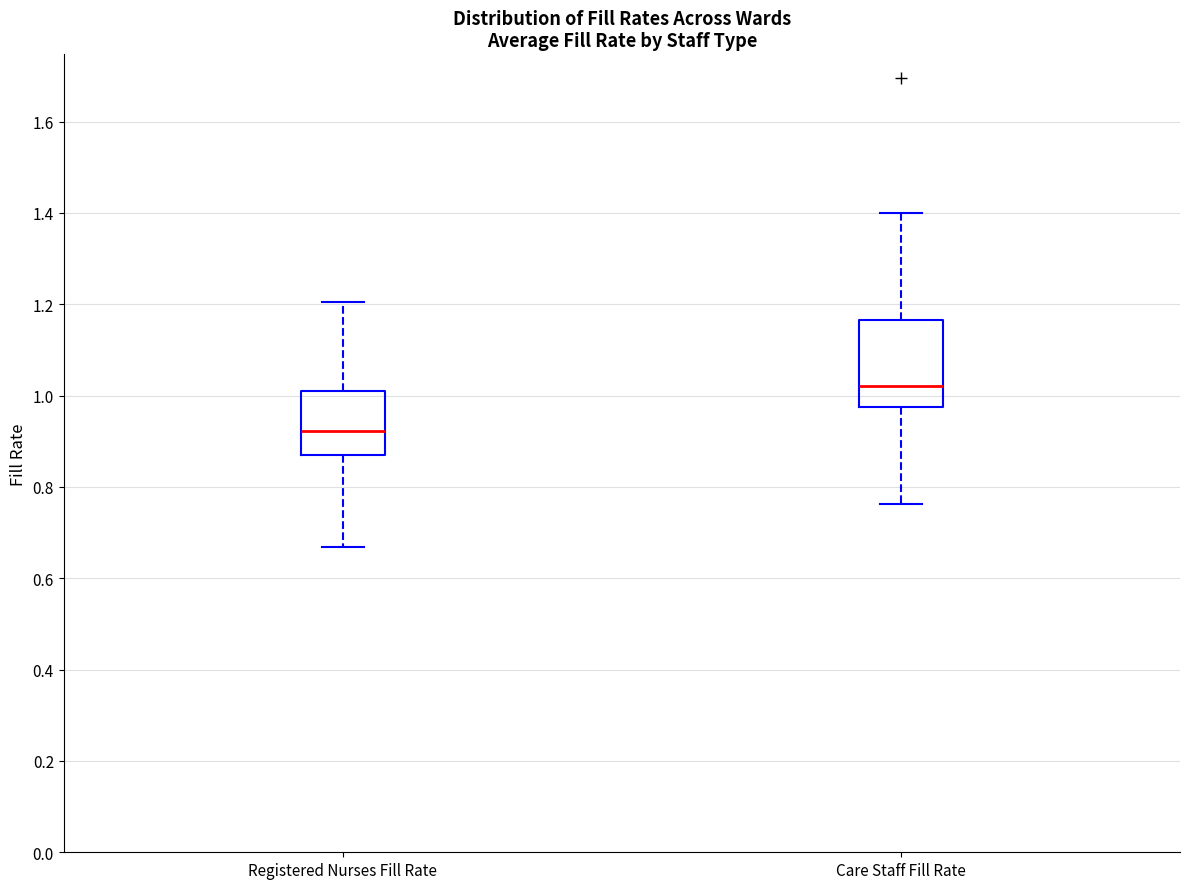

Reading left to right, read every box against the y-axis: the position of its median line, the range the box covers, and the ends of its whiskers. The values are not printed on the chart, so give them approximately, as read against the axis.

Registered Nurses Fill Rate: median 0.92, box 0.88 to 1.02, whiskers 0.66 to 1.20
Care Staff Fill Rate: median 1.02, box 0.98 to 1.16, whiskers 0.76 to 1.40